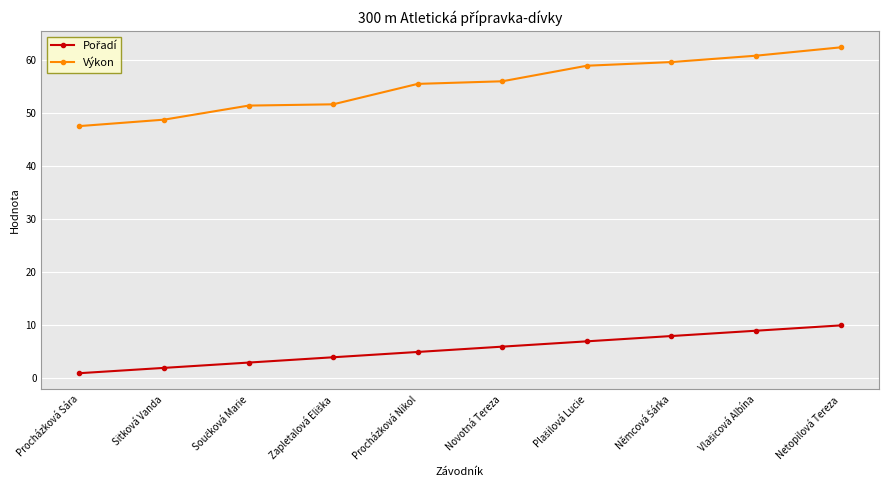

Is it true that Výkon equals 89.1 at Netopilová Tereza?

False